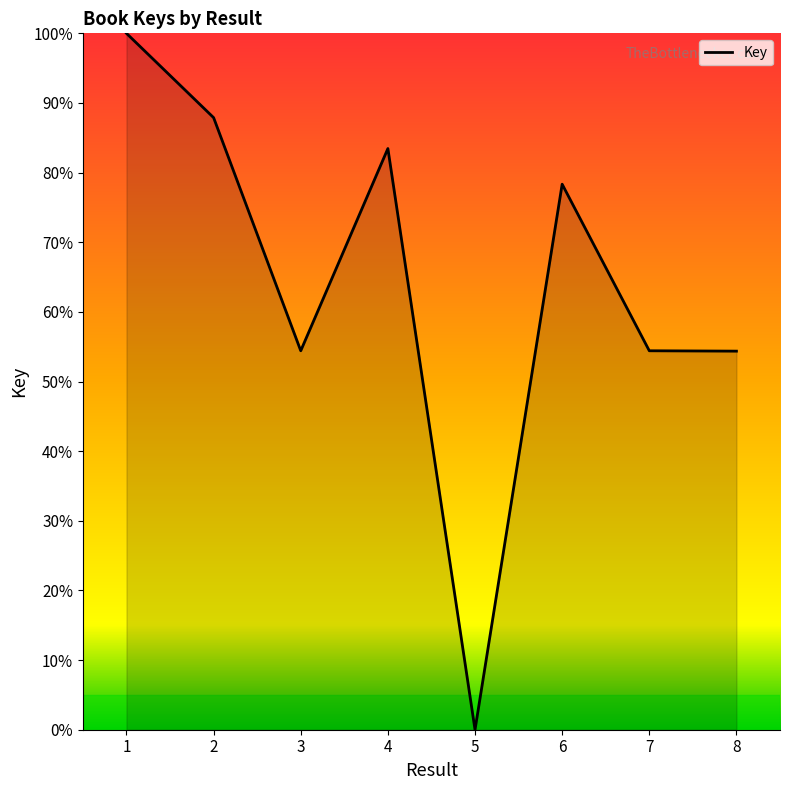

What is the difference between the maximum and second lowest values?

45.6